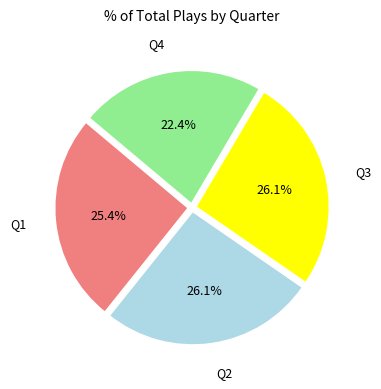

Is there a majority slice in this chart?

No